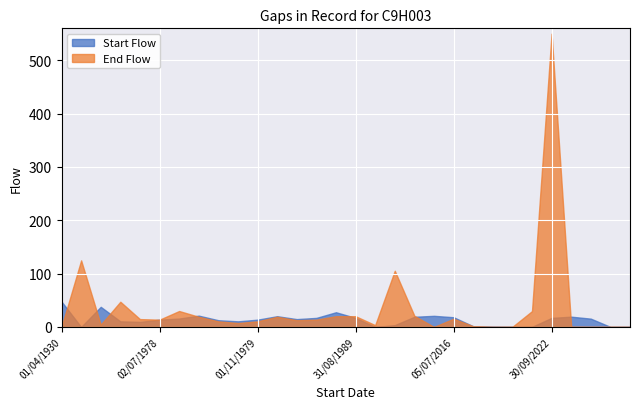

Where is the first local maximum for End Flow?

01/10/1933